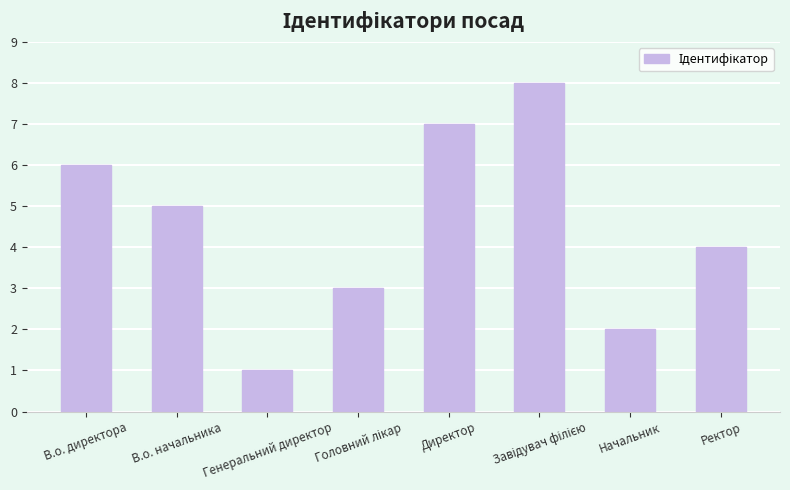

Does the chart contain stacked bars?

No